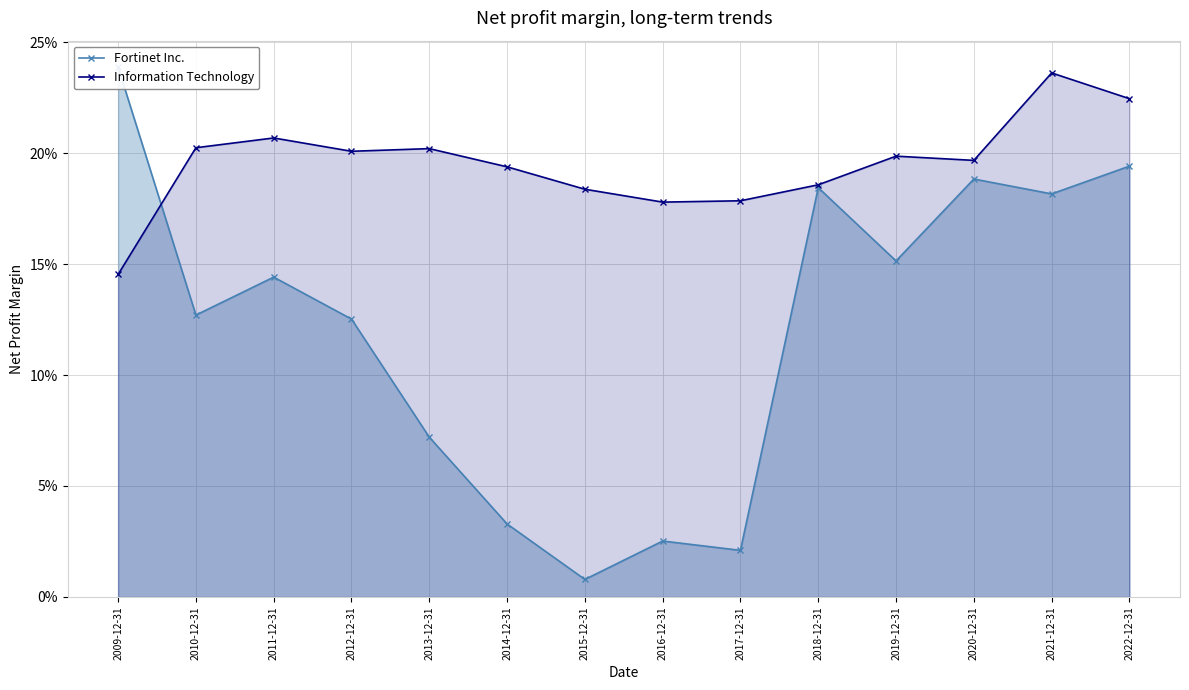

What is the label of the 6th point from the left?

2014-12-31